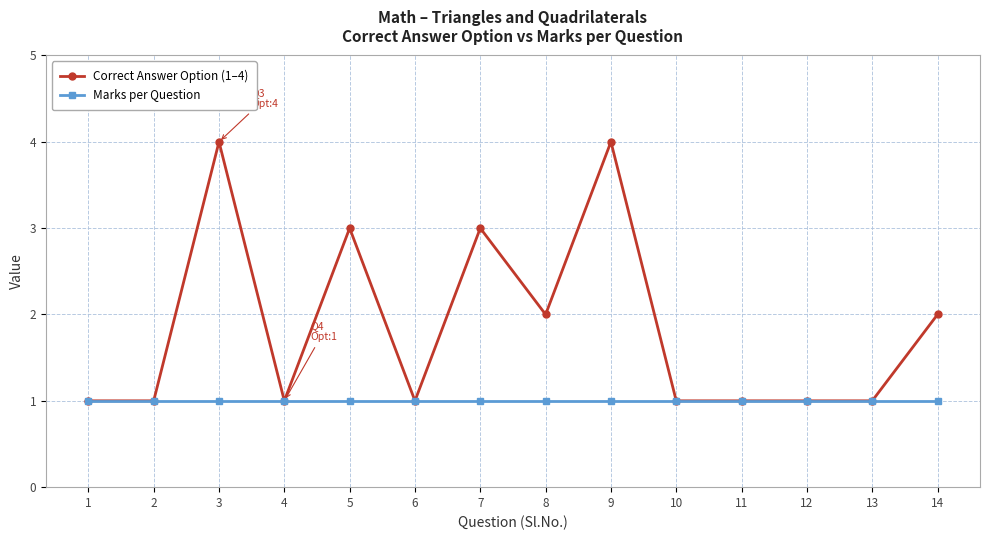

List the series in order of their peak value, lowest first.

Marks per Question, Correct Answer Option (1–4)